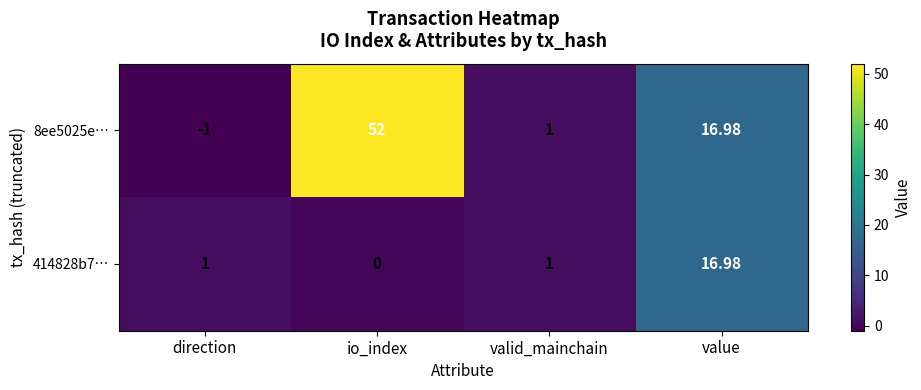

At which category is the sum across all series the highest?

io_index